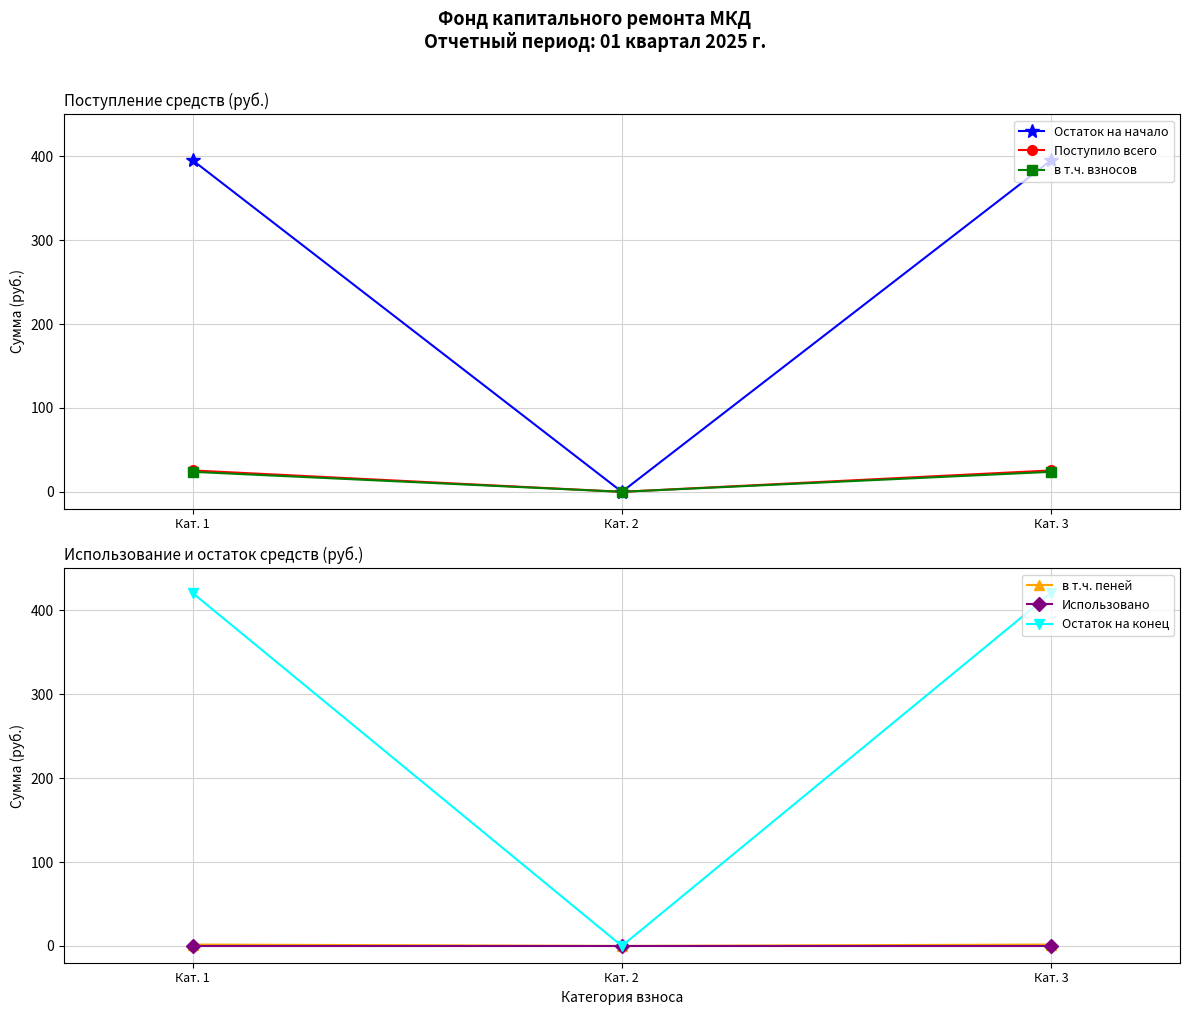

What is the difference between the highest and lowest values at Кат. 3?

420.8